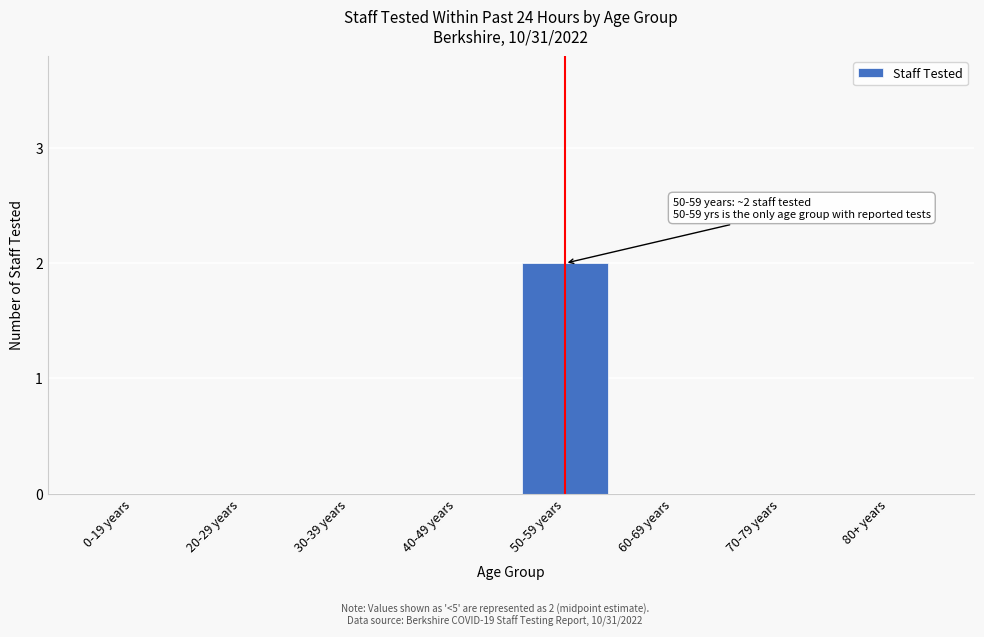

Reading left to right, list all the values displayed in this chart.

0-19 years=0	20-29 years=0	30-39 years=0	40-49 years=0	50-59 years=2	60-69 years=0	70-79 years=0	80+ years=0